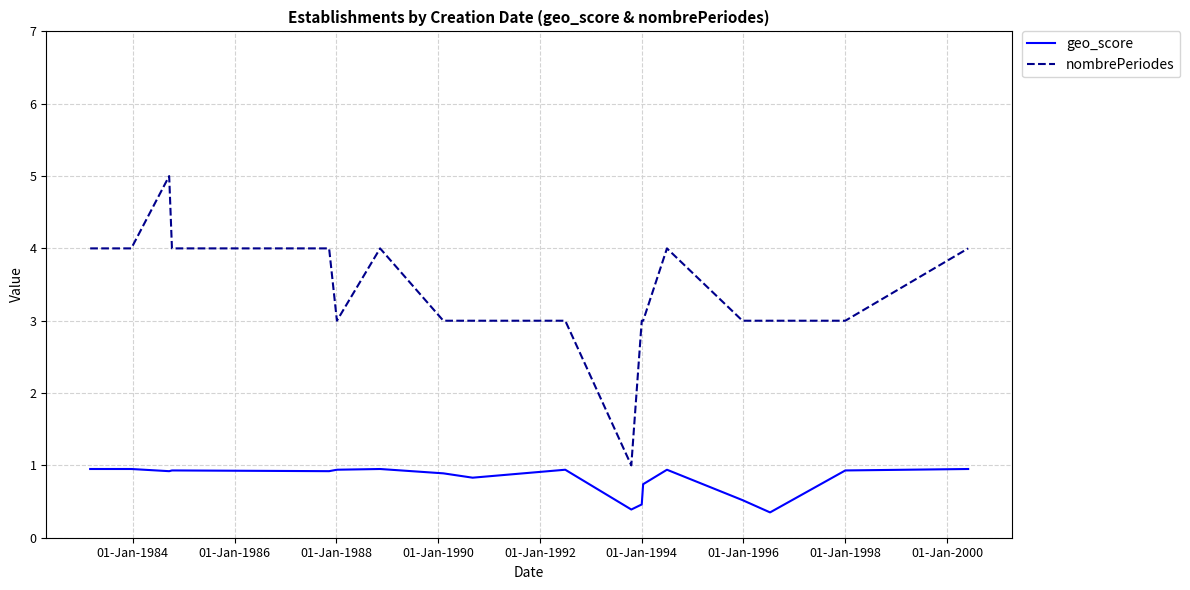

How many lines are shown in the chart?

2